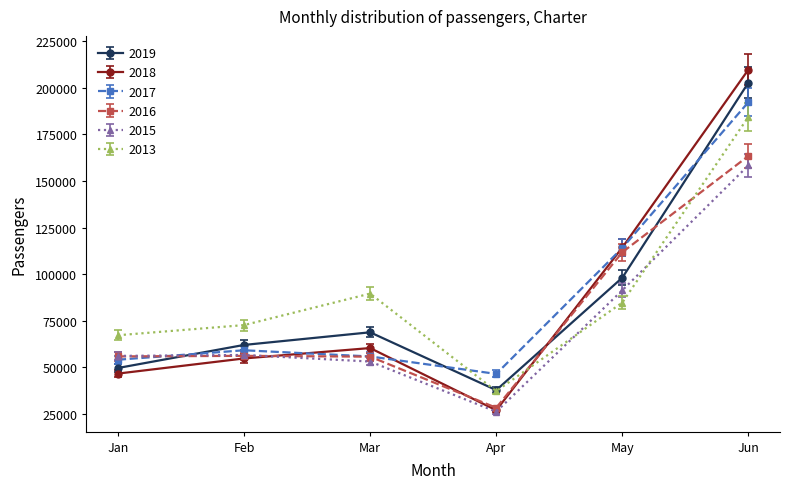

How many data points in 2018 are less than 60349?

3